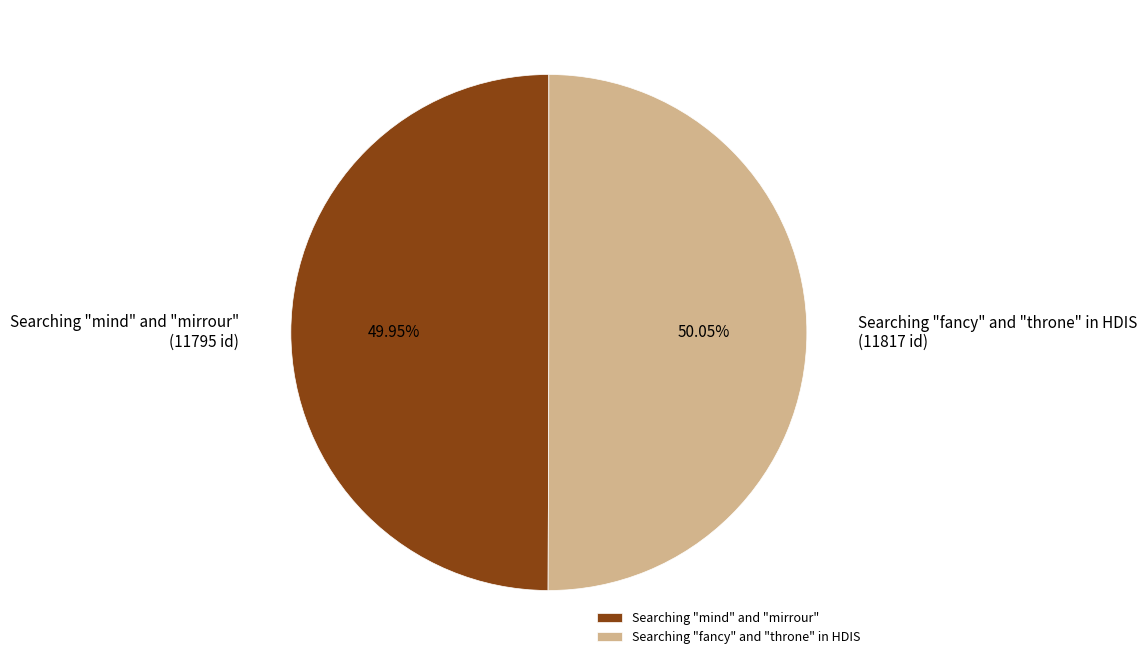

Is it true that Searching "fancy" and "throne" in HDIS is 61% of the pie?

False